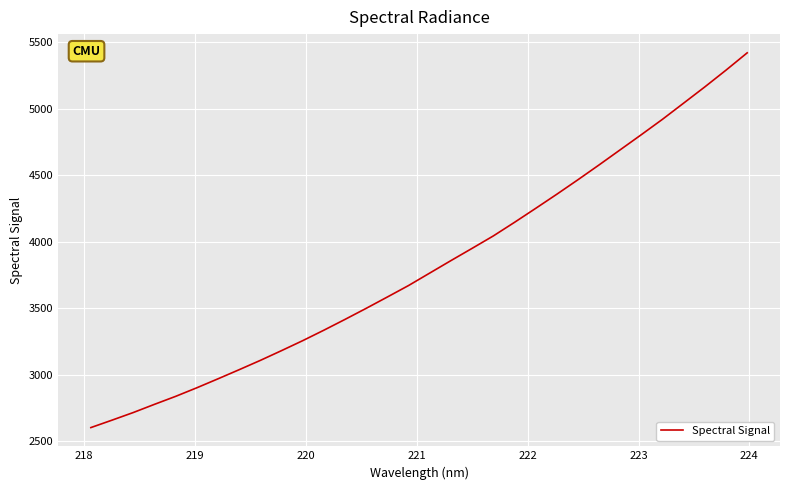

What is the maximum value shown in the chart?

5420.1